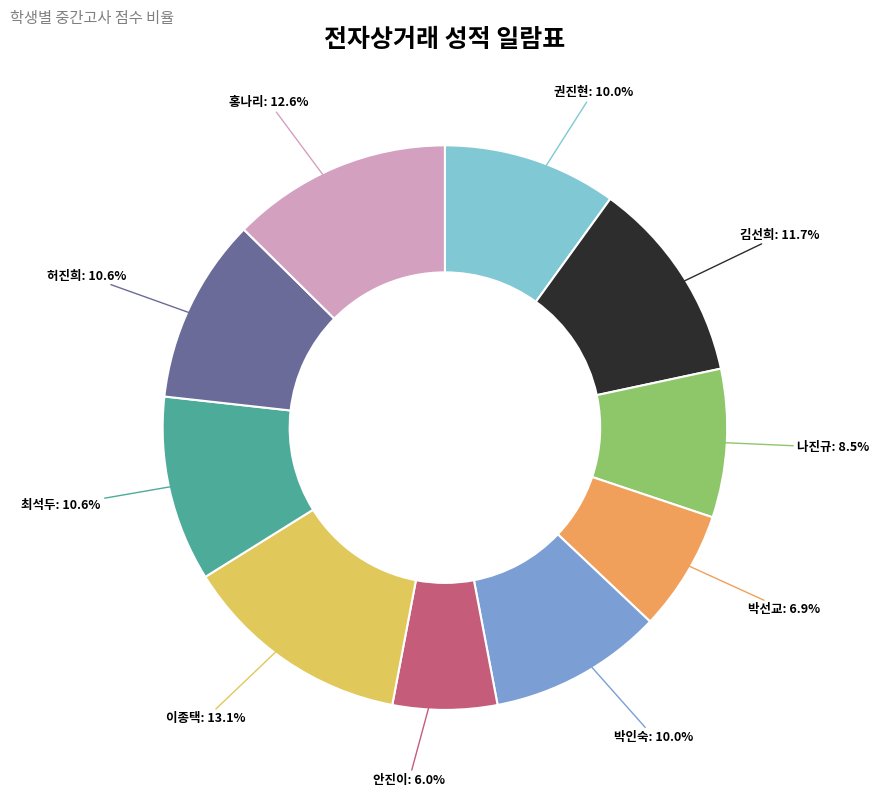

Is there any slice that represents more than half of the pie?

No